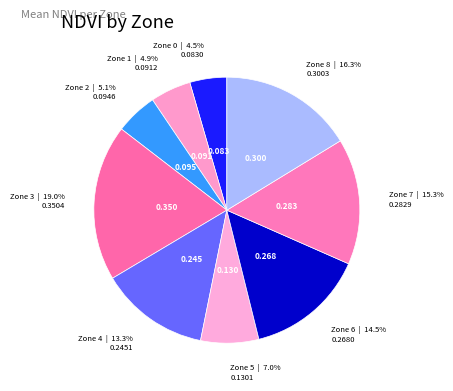

How many segments does this pie chart have?

9